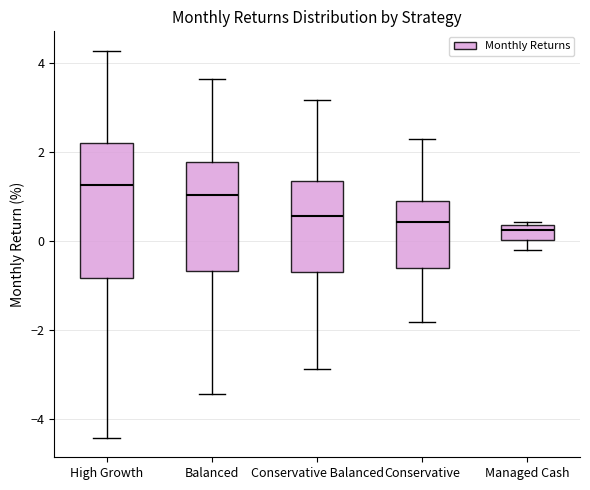

Which box's median line is the highest?

High Growth